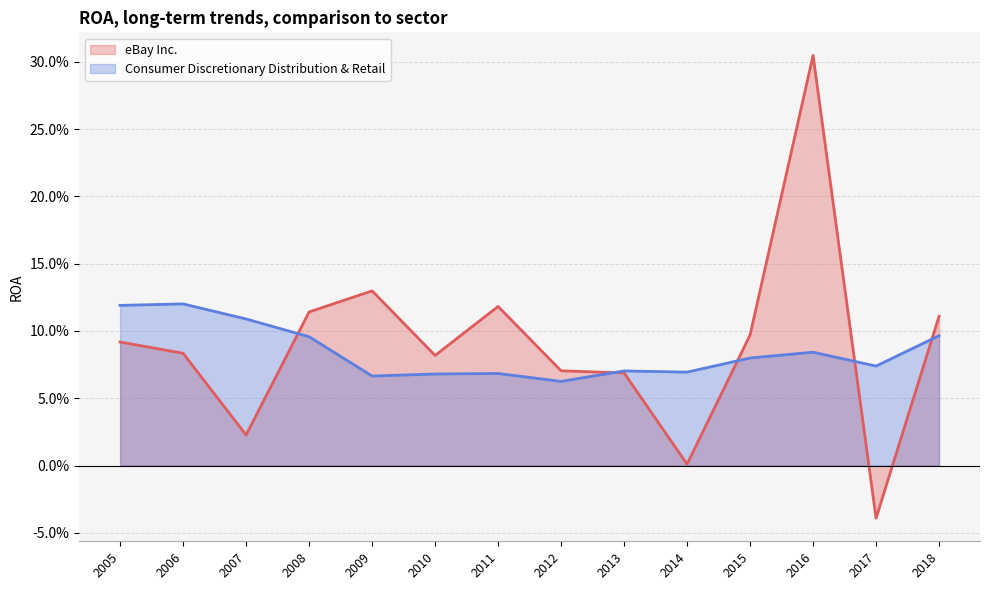

Reading left to right, transcribe all the data shown in this chart.

eBay Inc.: 2018=0.1	2017=-0.0	2016=0.3	2015=0.1	2014=0.0	2013=0.1	2012=0.1	2011=0.1	2010=0.1	2009=0.1	2008=0.1	2007=0.0	2006=0.1	2005=0.1
Consumer Discretionary Distribution & Retail: 2018=0.1	2017=0.1	2016=0.1	2015=0.1	2014=0.1	2013=0.1	2012=0.1	2011=0.1	2010=0.1	2009=0.1	2008=0.1	2007=0.1	2006=0.1	2005=0.1